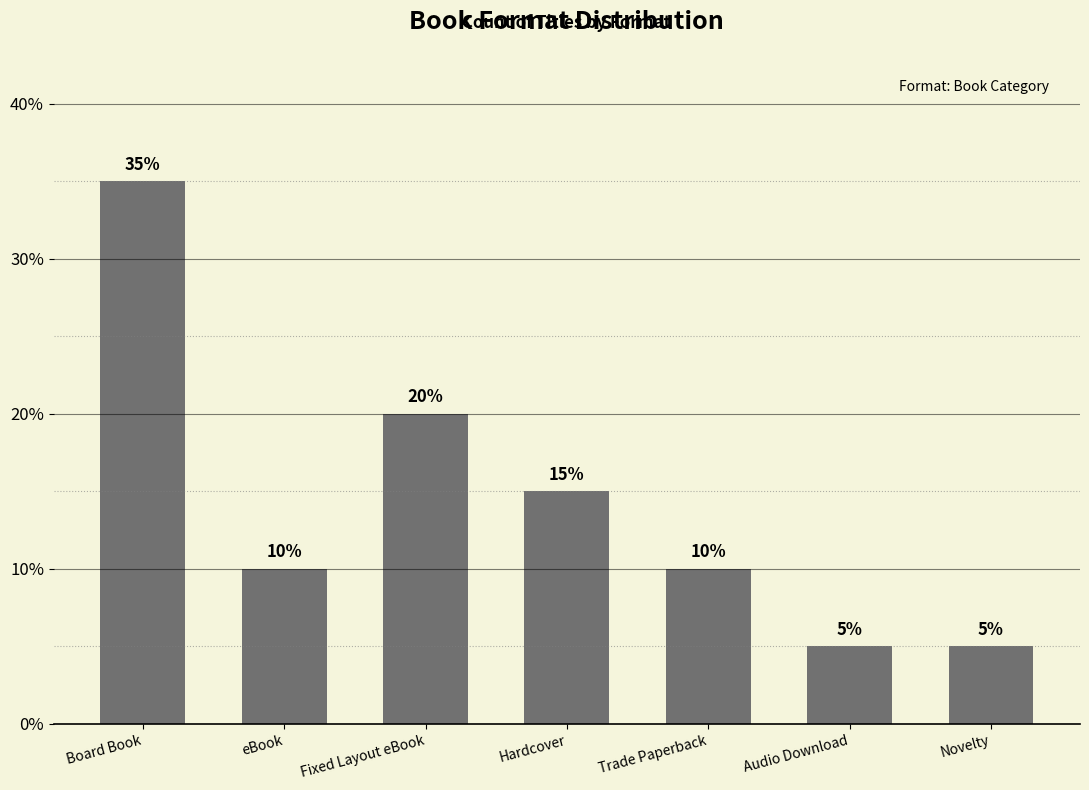

The chart shows a value of 49 at Board Book. True or false?

False